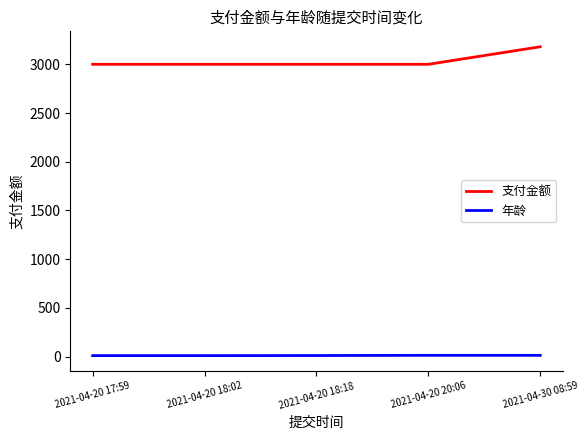

True or false: 支付金额 and 年龄 intersect in this chart.

False